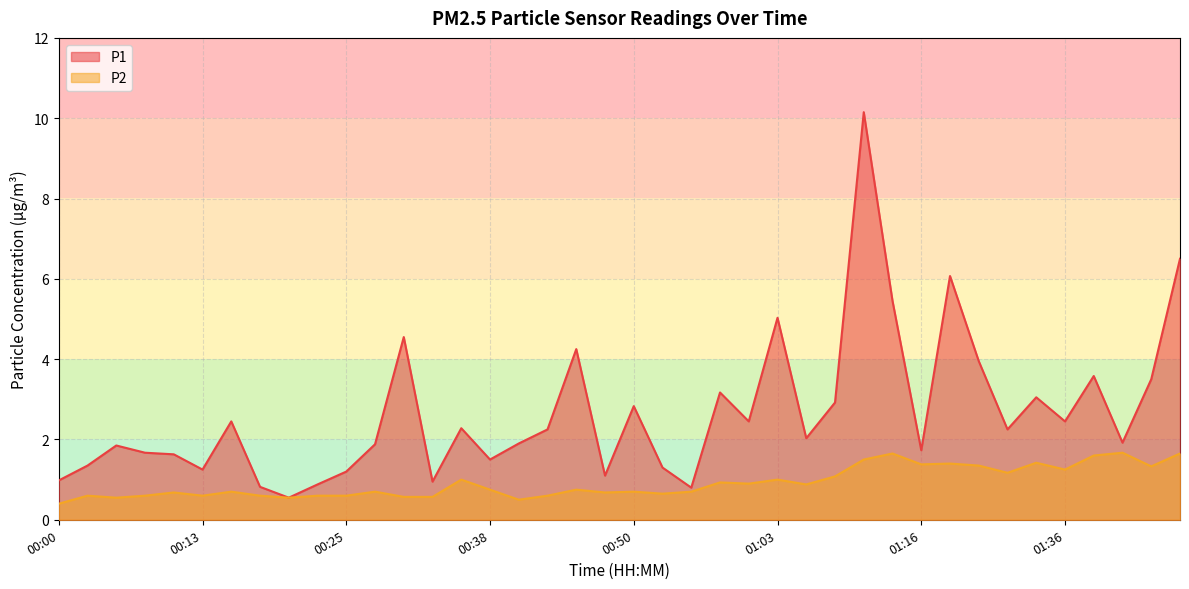

Which series has the largest total across all categories?

P1